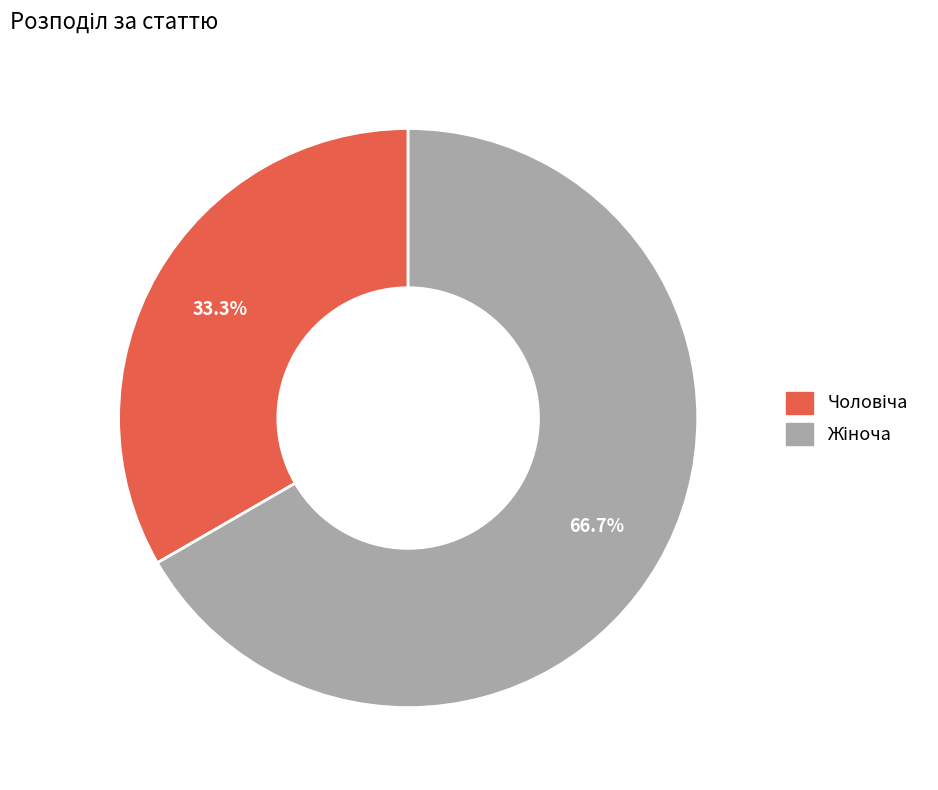

Does any single category account for the majority?

Yes